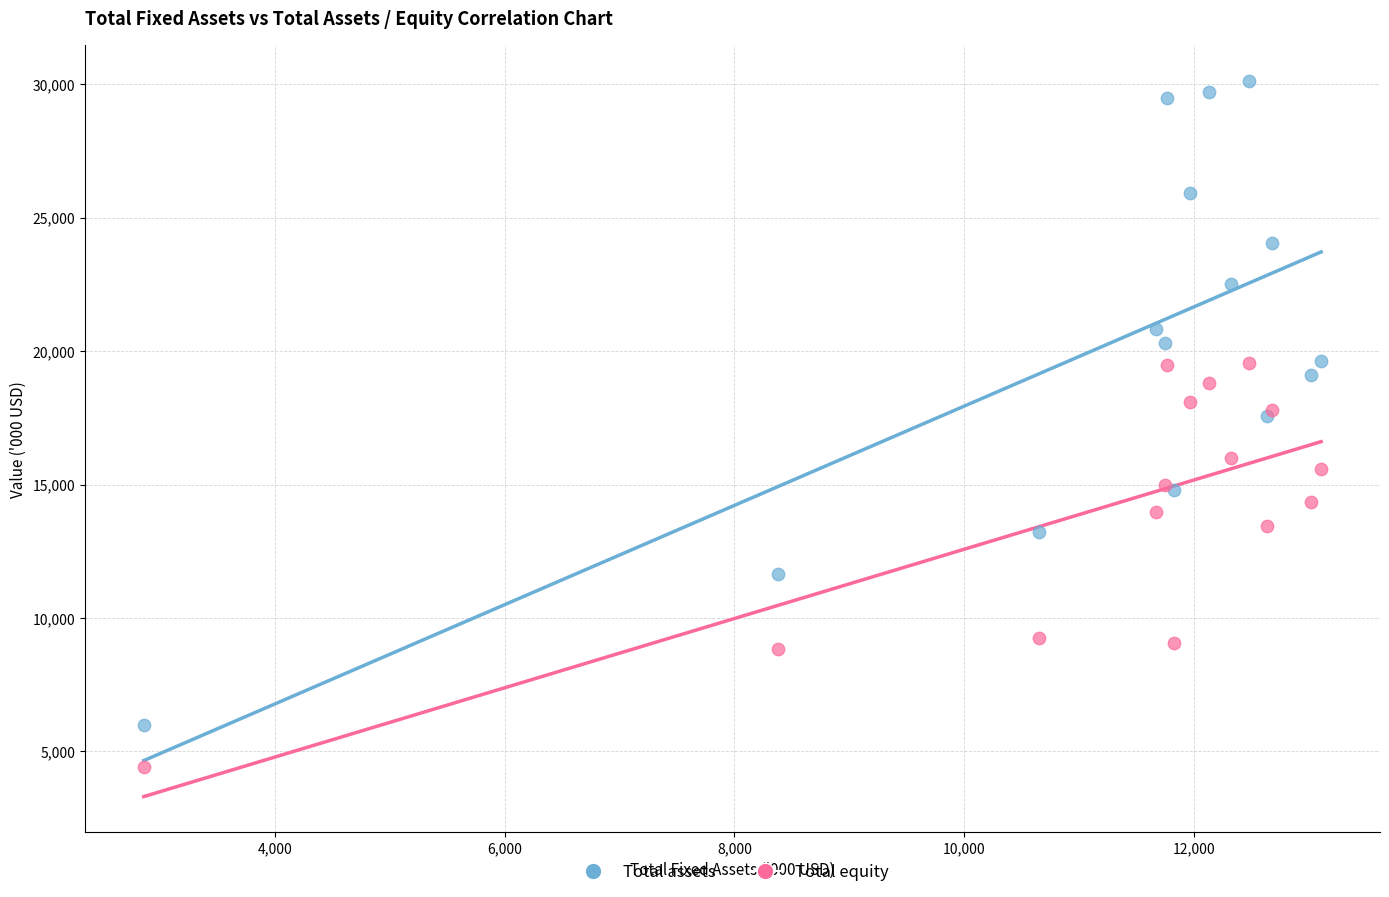

In the Total equity series, what Y value is closest to 11987?

13434.7